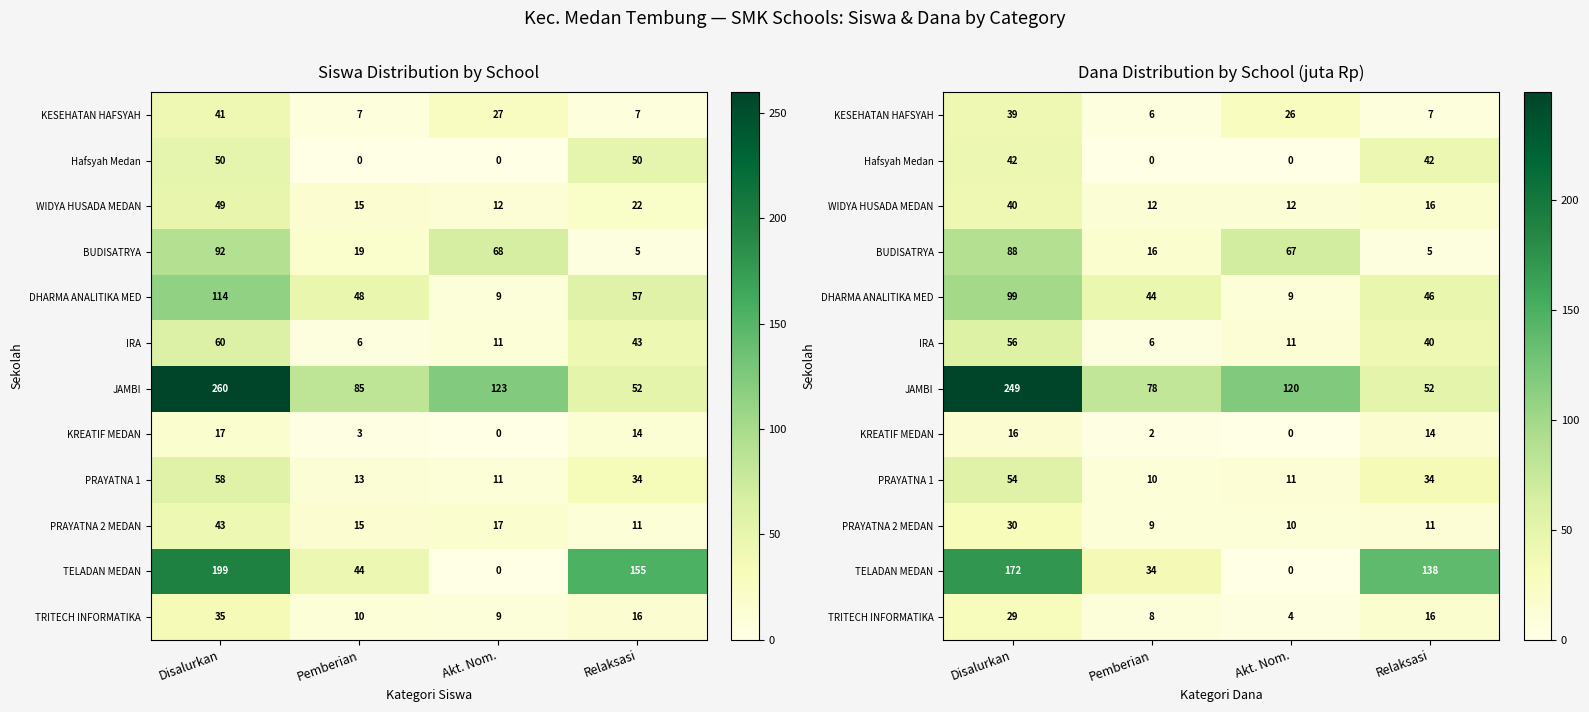

List the labels in order of KESEHATAN HAFSYAH value, smallest first.

Pemberian, Relaksasi, Akt. Nom., Disalurkan